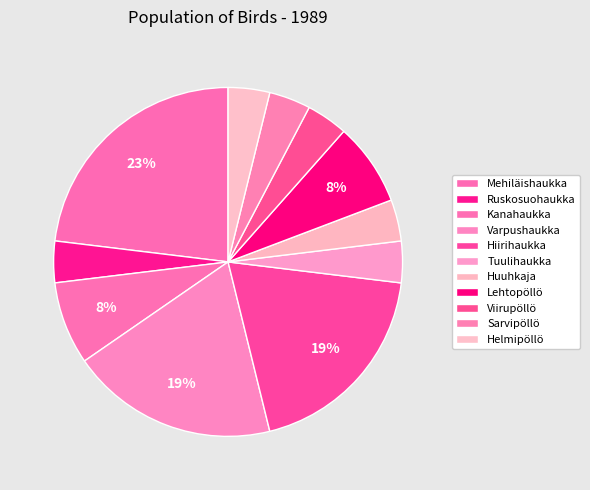

How many segments does this pie chart have?

11